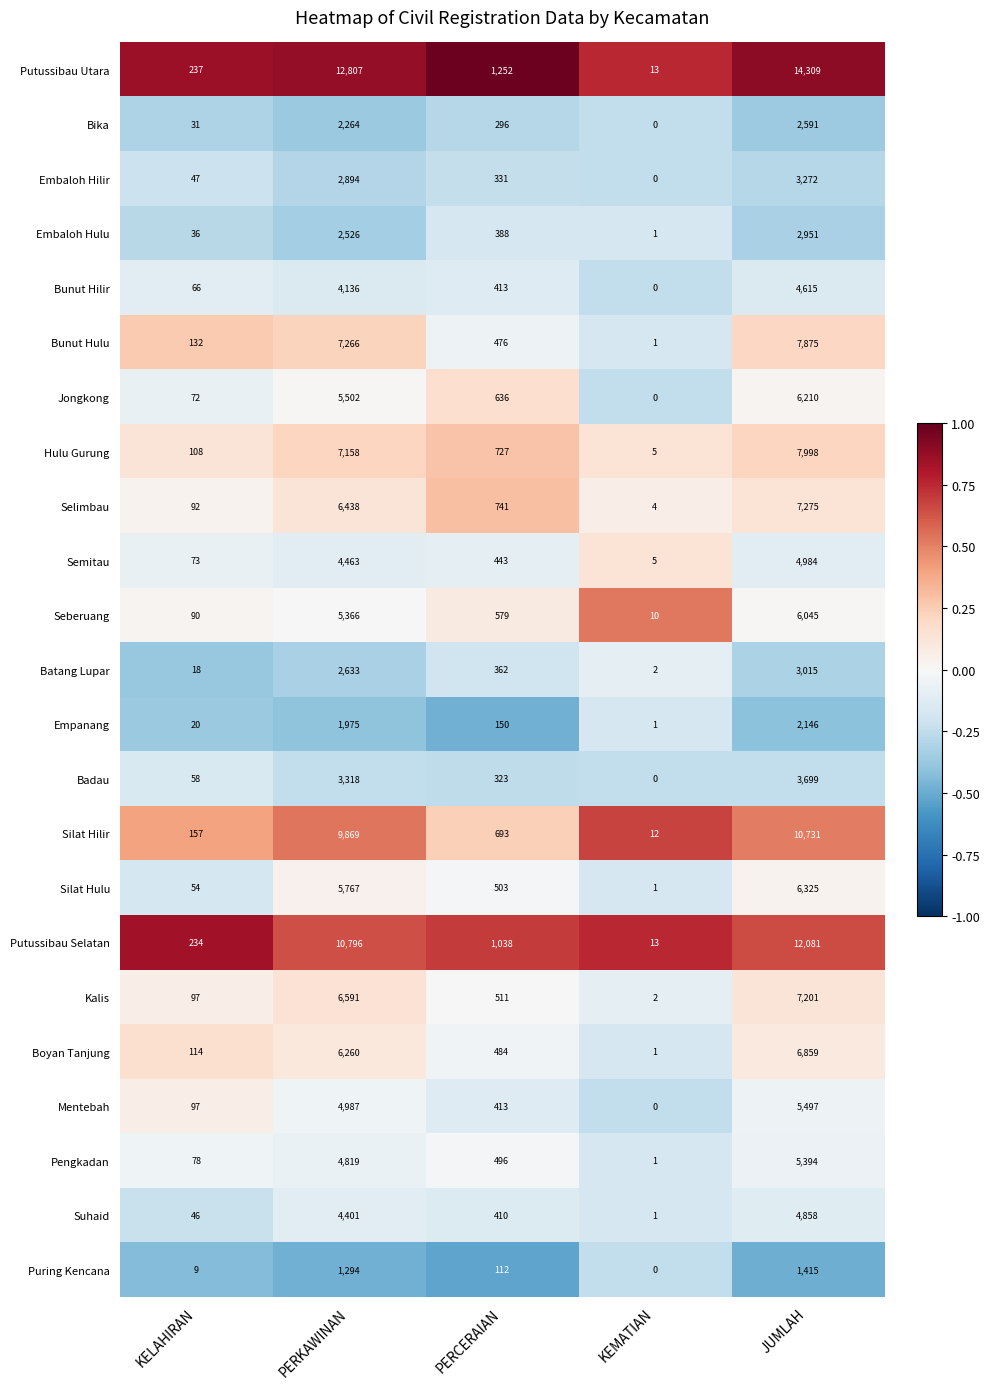

The value of Empanang at PERKAWINAN is 1975. True or false?

True